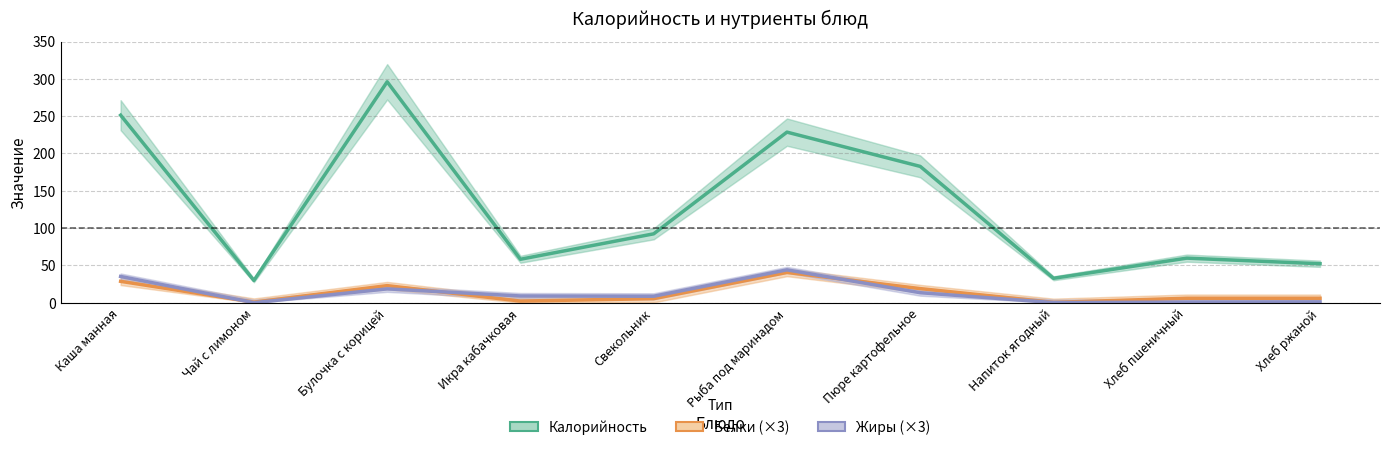

Reading left to right, transcribe all the data shown in this chart.

Калорийность: 251.3	29.8	296.1	58.2	92.3	228.6	182.7	32.7	59.7	52.2
Белки (×3): 28.6	0.7	22.9	2.2	5.4	40.5	18.9	0.4	5.9	5.9
Жиры (×3): 35.2	0.0	18.5	9.0	8.6	44.0	13.4	0.2	0.8	1.1